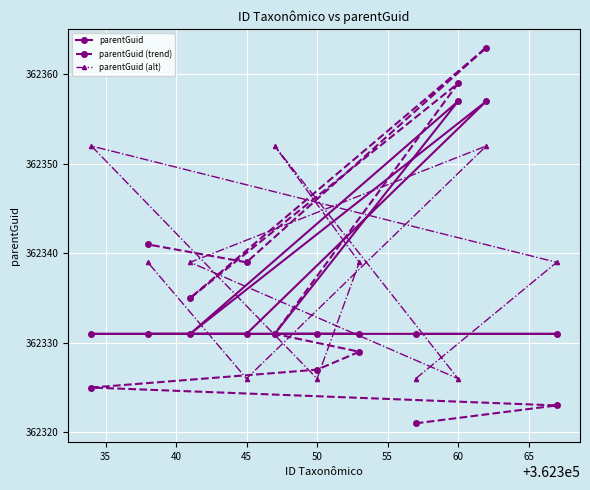

At how many categories does at least one series exceed 362330?

11